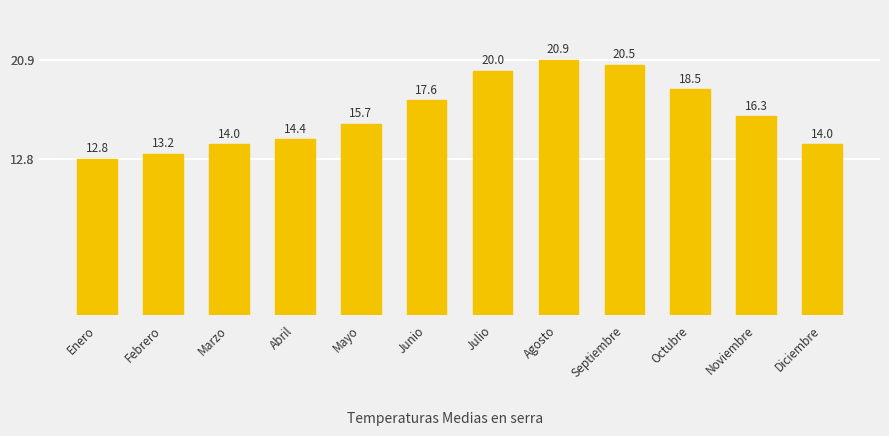

What is the sum of all values?

197.9